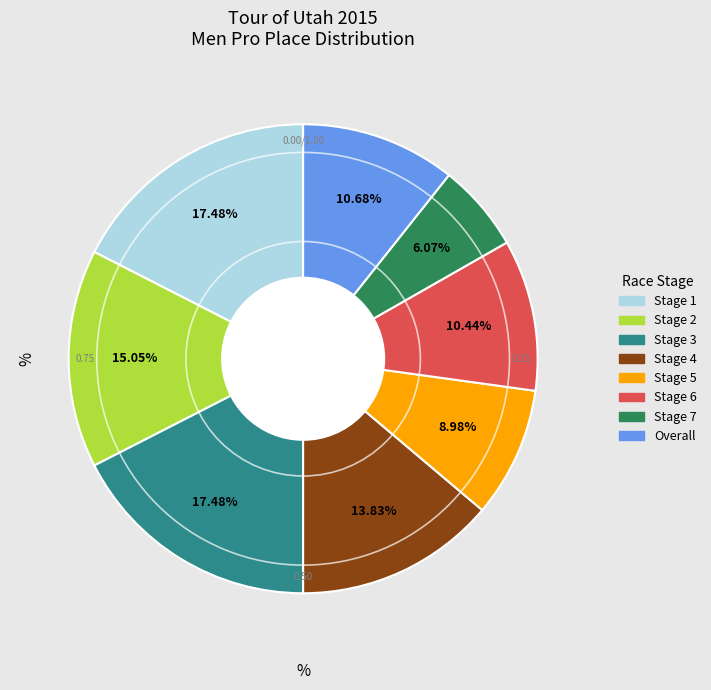

Is there a majority slice in this chart?

No